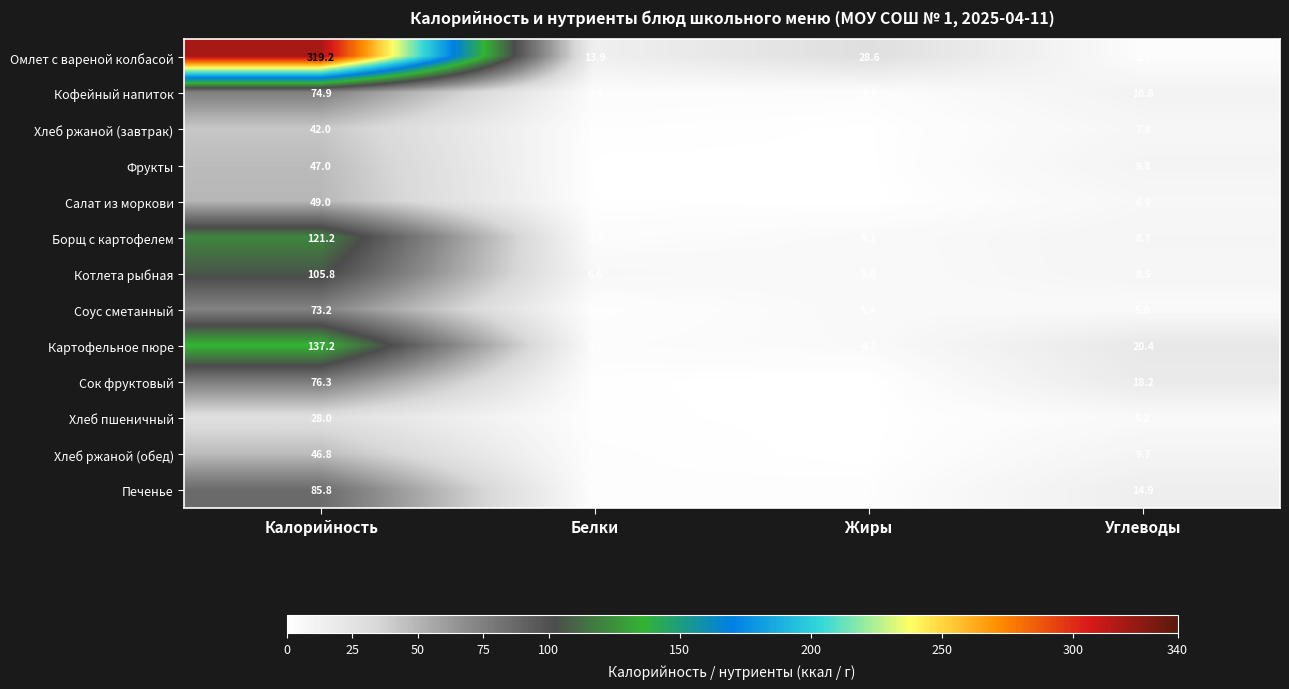

Which series has the largest total across all categories?

Омлет с вареной колбасой